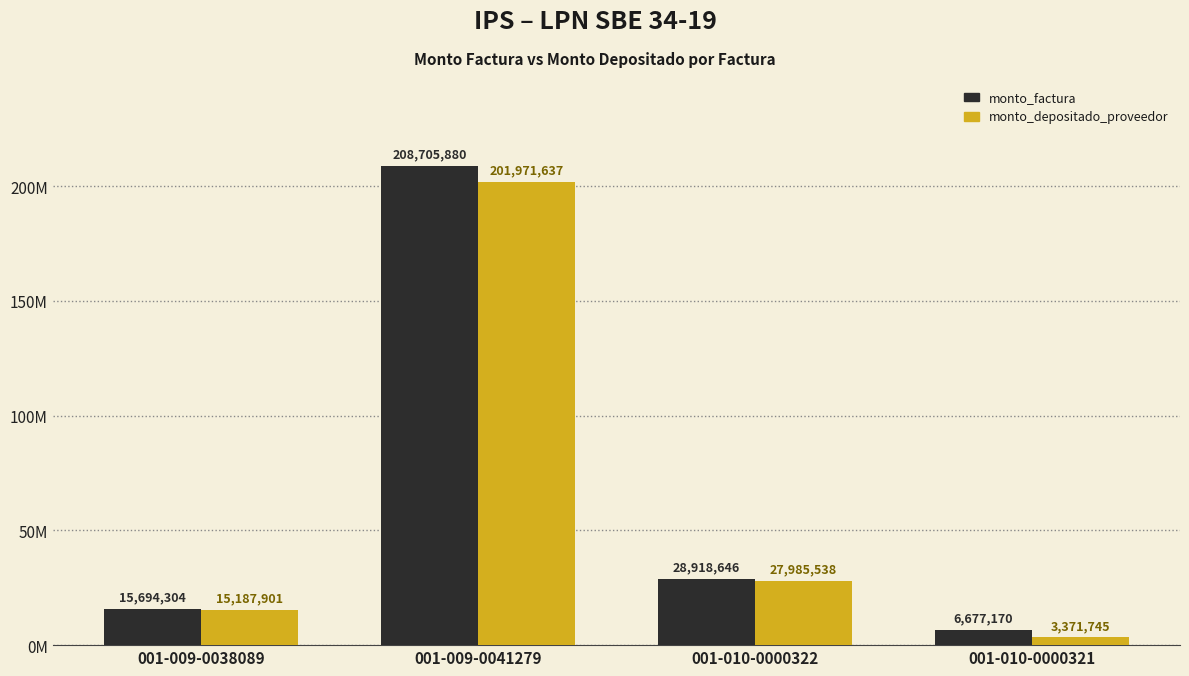

Reading left to right, extract all data points from this chart.

monto_factura: 001-009-0038089=15694304	001-009-0041279=208705880	001-010-0000322=28918646	001-010-0000321=6677170
monto_depositado_proveedor: 001-009-0038089=15187901	001-009-0041279=201971637	001-010-0000322=27985538	001-010-0000321=3371745